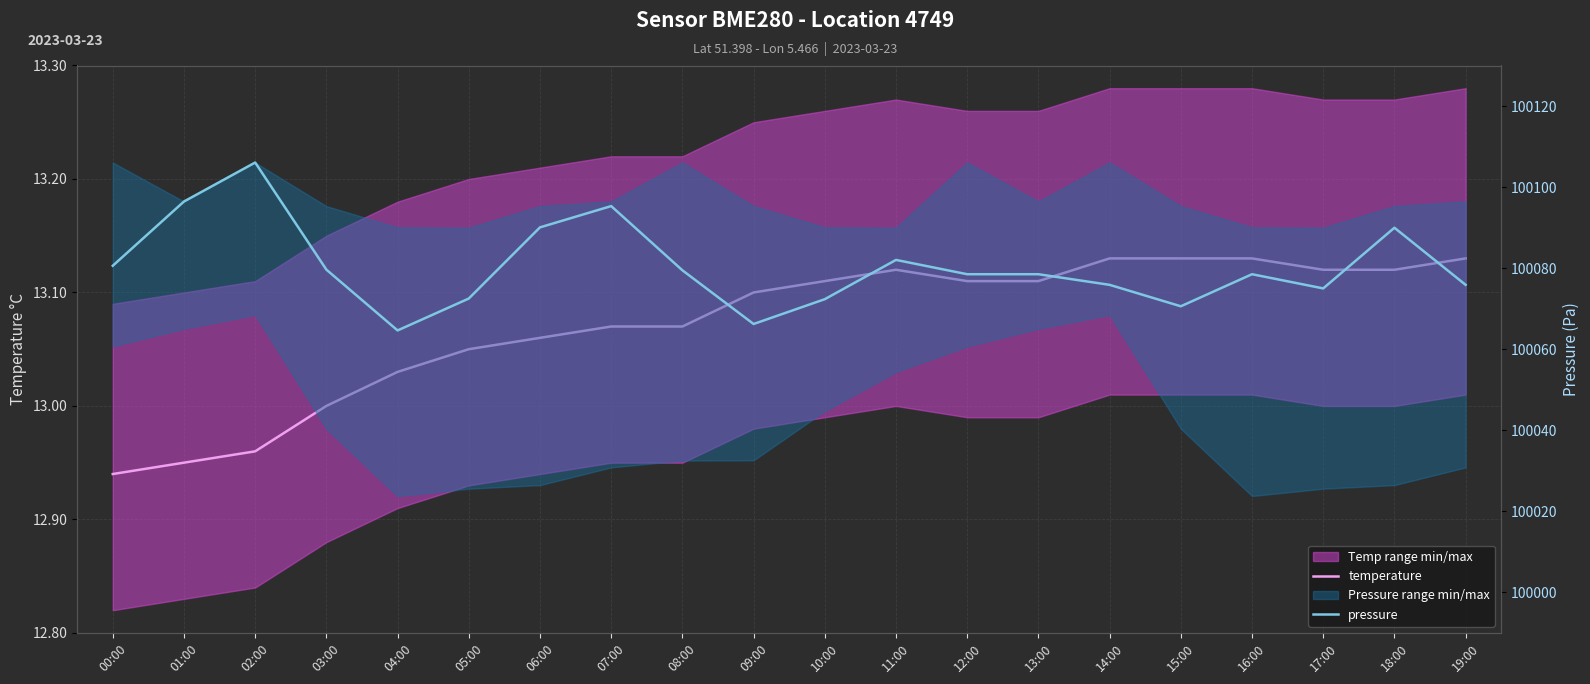

What is the sum of the pressure values at 18:00 and 07:00?

200185.3